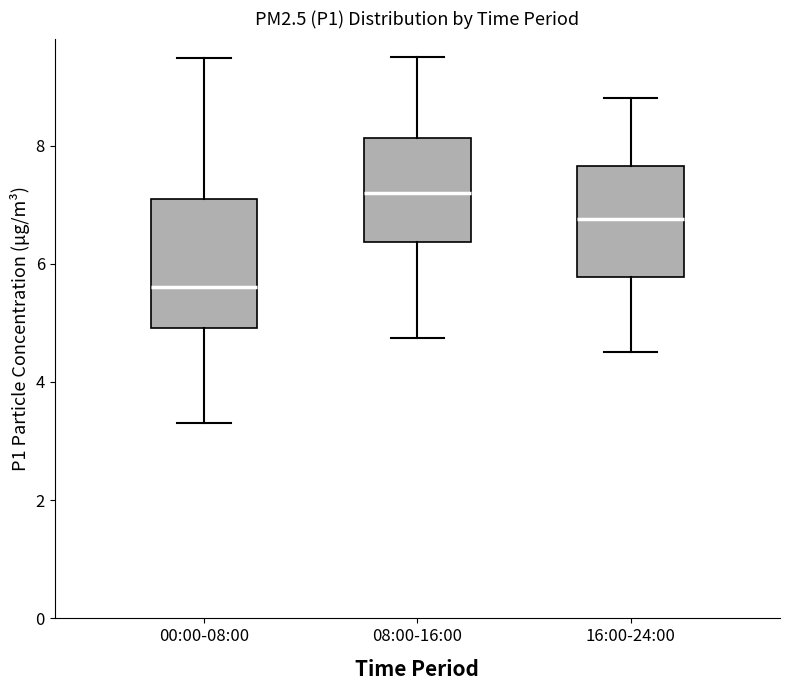

Which box is the tallest, from its lower edge to its upper edge?

00:00-08:00